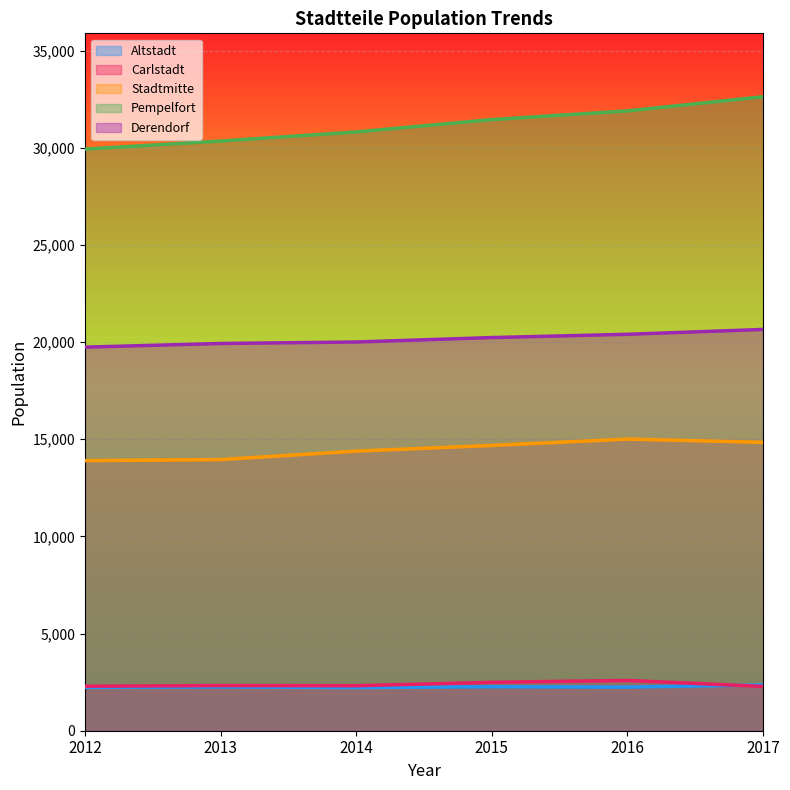

Reading left to right, what are all the values shown in this chart?

Altstadt: 2232	2253	2221	2264	2244	2358
Carlstadt: 2290	2323	2315	2491	2588	2279
Stadtmitte: 13900	13953	14388	14680	15008	14840
Pempelfort: 29931	30345	30814	31449	31897	32626
Derendorf: 19740	19927	20005	20232	20401	20651